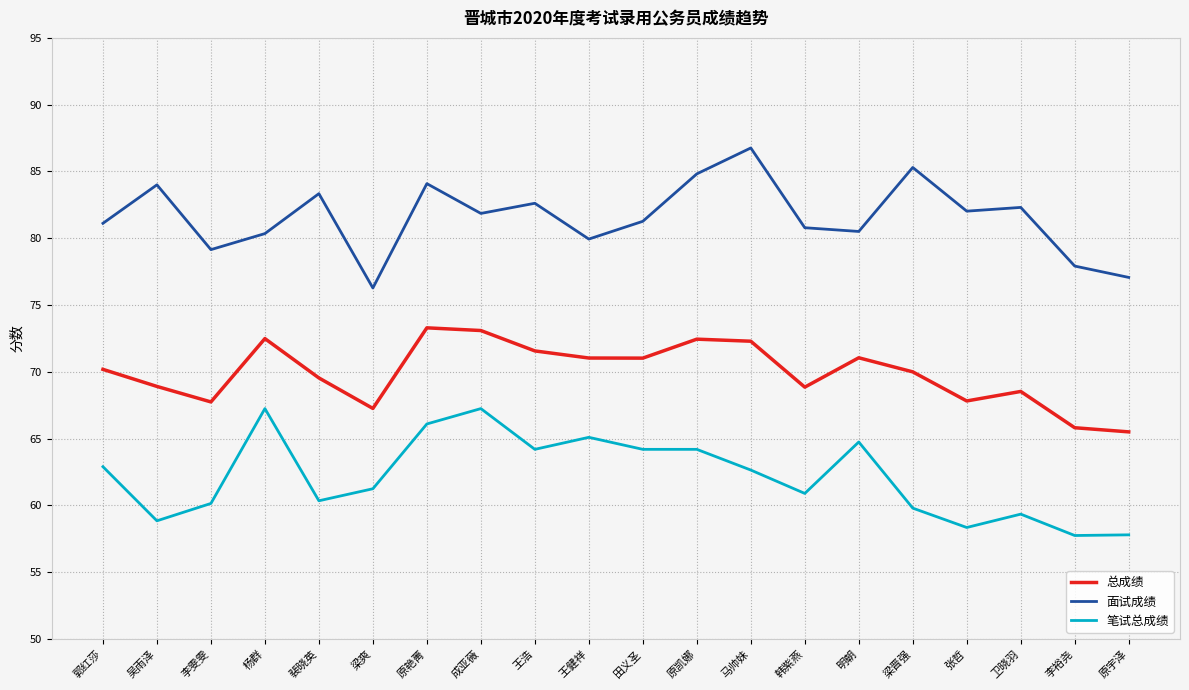

What is the difference between the highest and lowest values at 马帅妹?

24.1